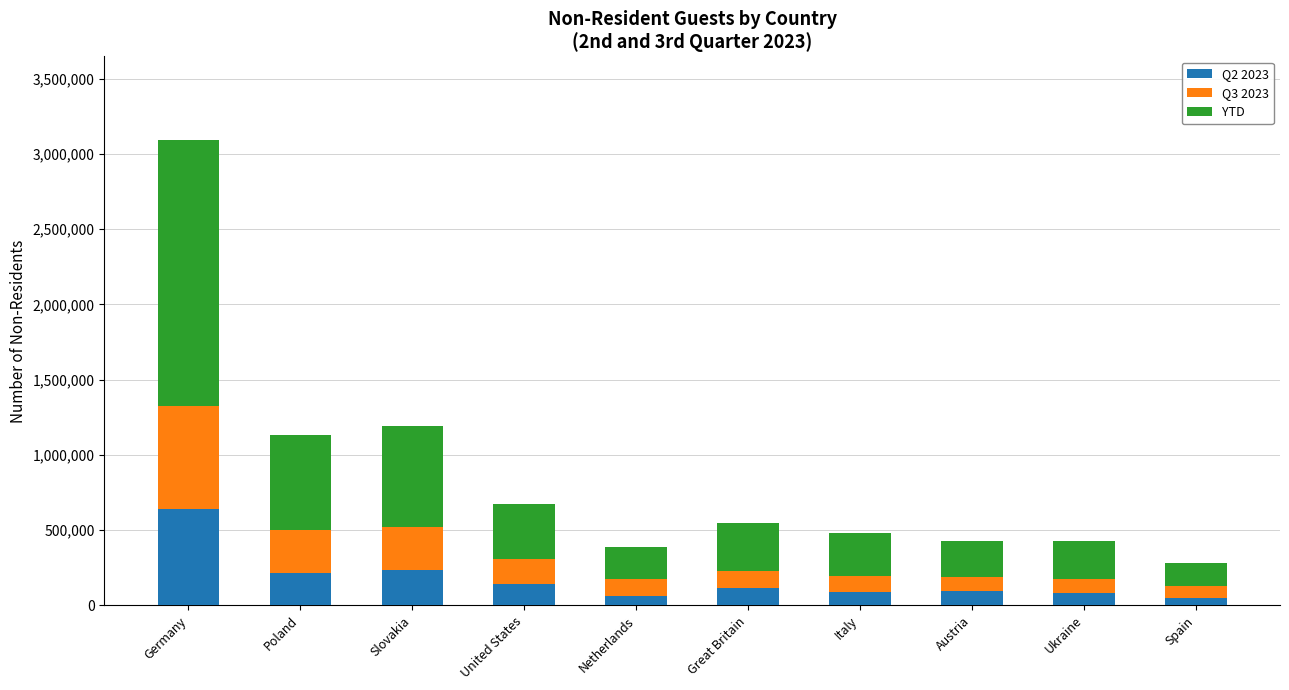

At which category is the sum across all series the highest?

Germany